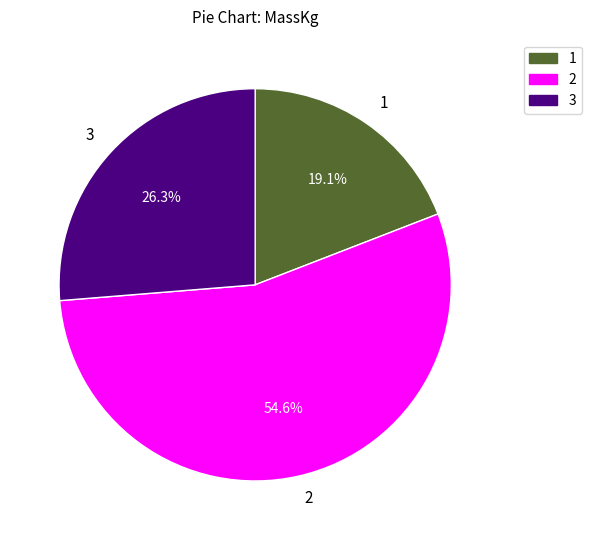

What is the majority slice?

2